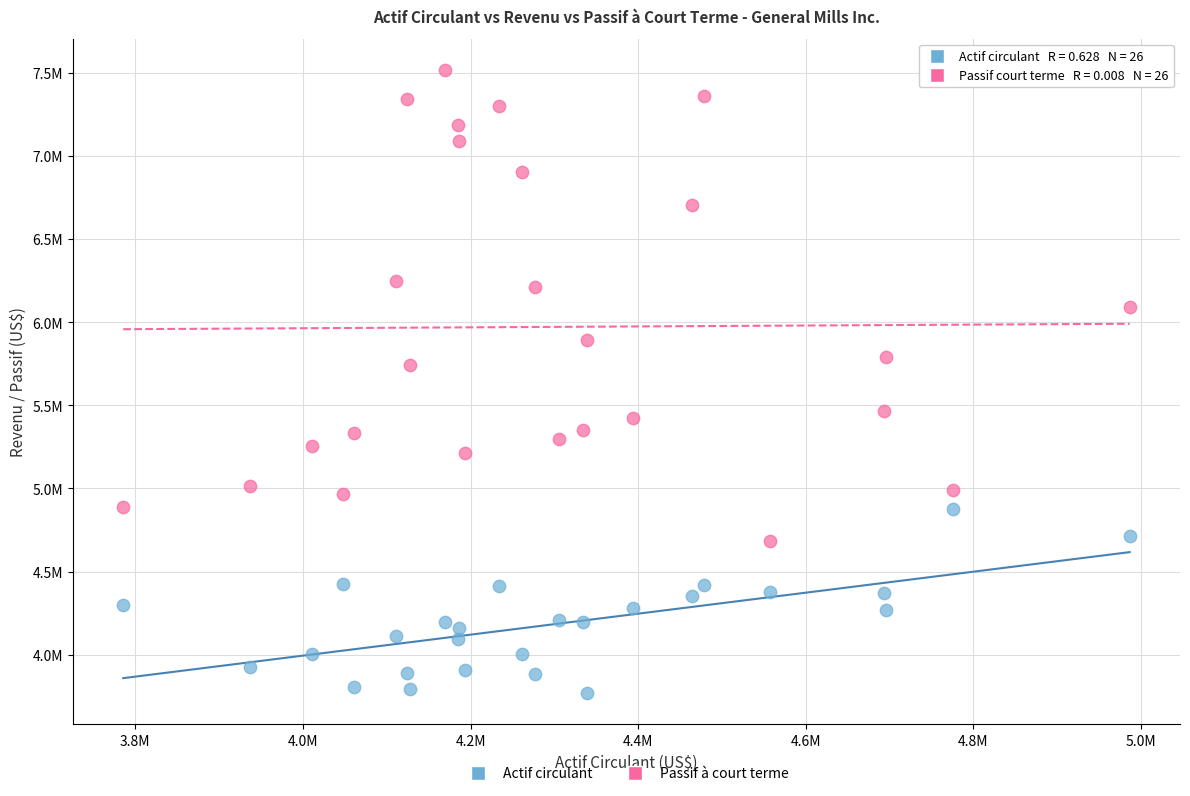

What are all the series names shown in the legend?

Actif circulant, Passif à court terme